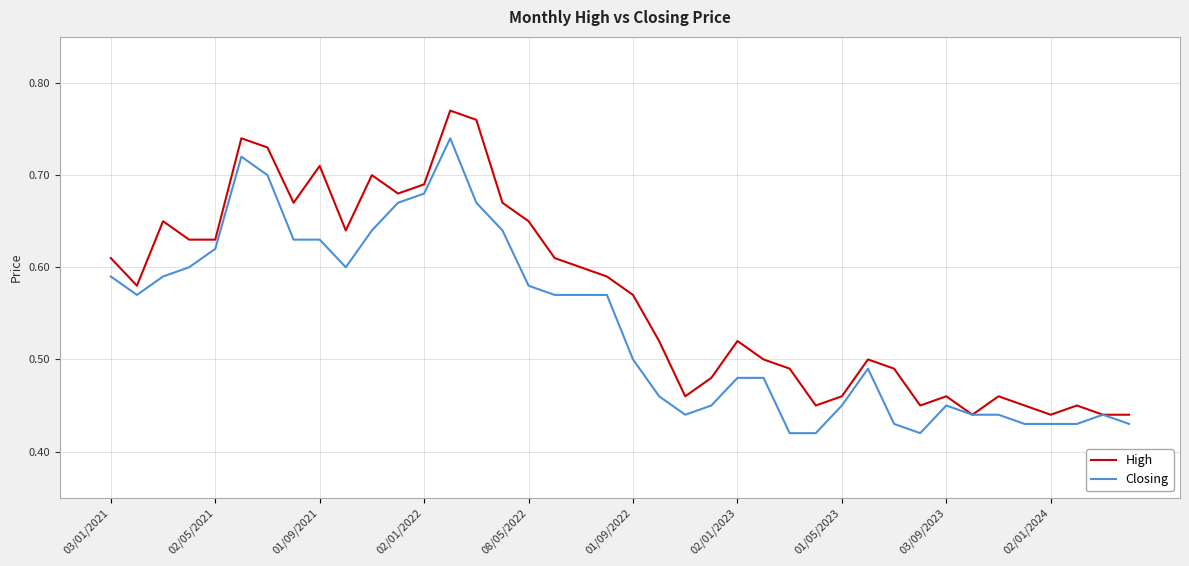

Which series has the largest total across all categories?

High